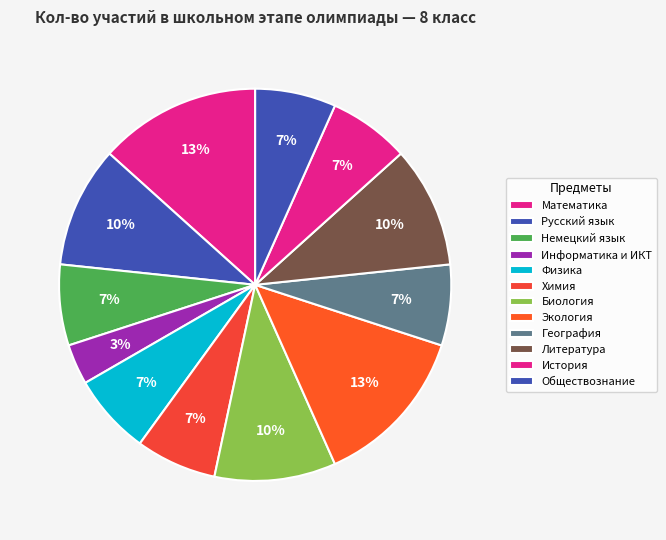

How many segments does this pie chart have?

12